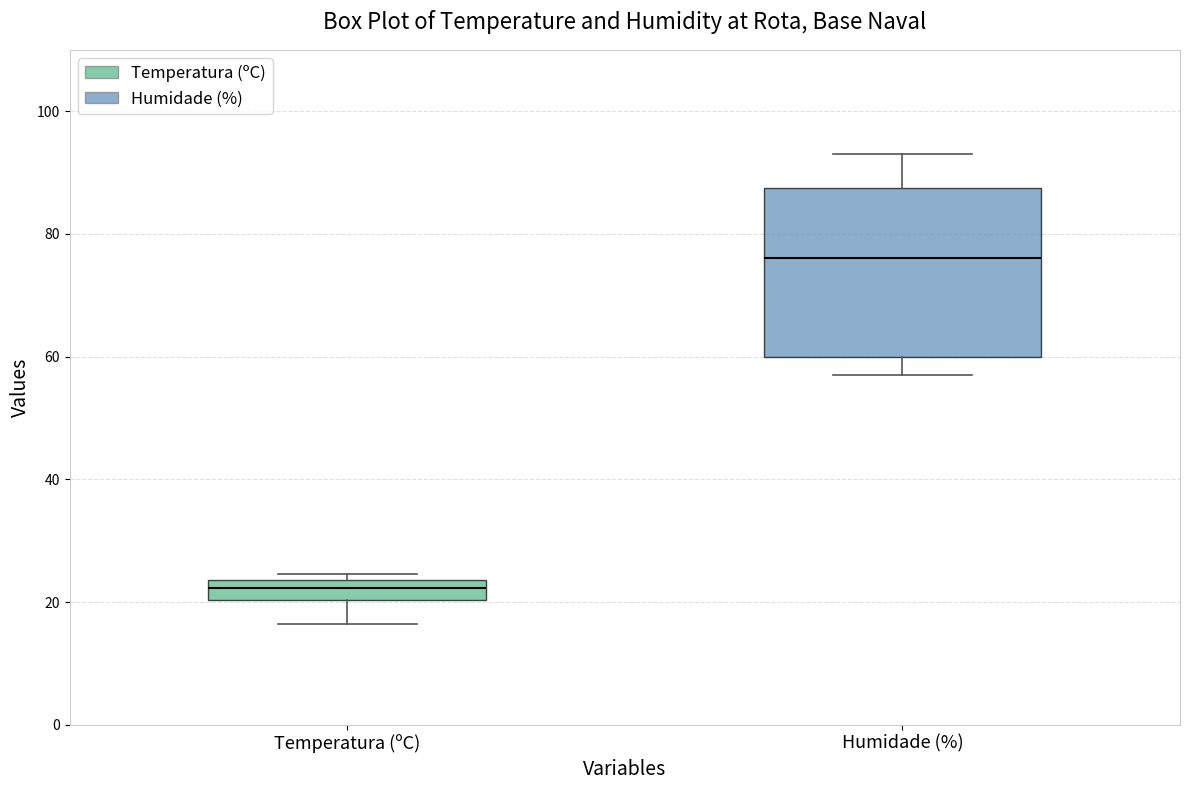

Reading left to right, transcribe this box plot: for each box, give where its median line is, the range the box spans, and where its two whiskers end, as read against the y-axis. The values are not printed on the chart, so give them approximately, as read against the axis.

Temperatura (ºC): median 22, box 20 to 24, whiskers 16 to 24 (just above the box's upper edge)
Humidade (%): median 76, box 60 to 88, whiskers 58 to 94